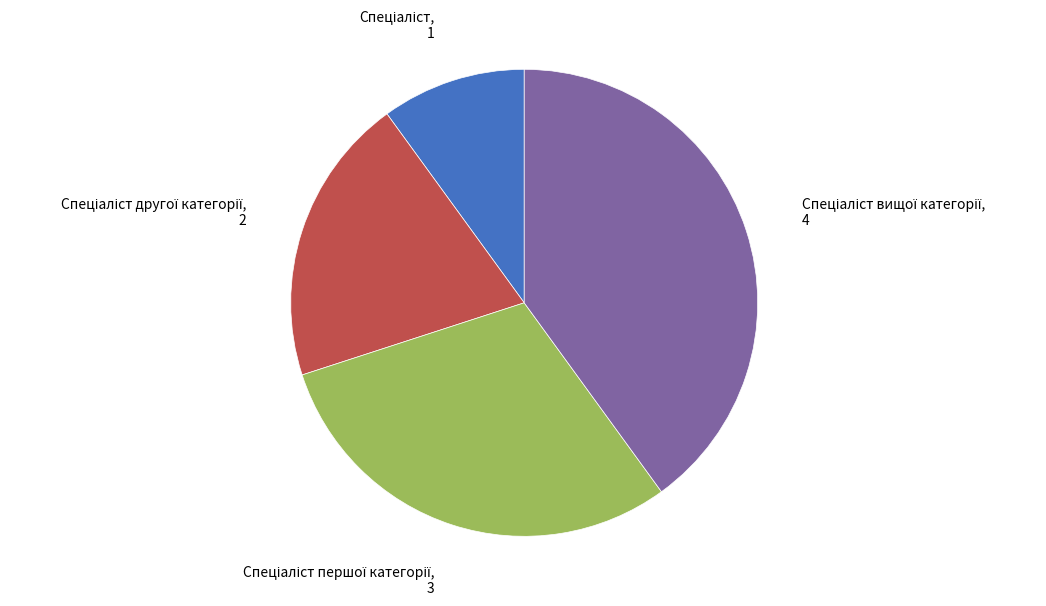

Does any single category account for the majority?

No